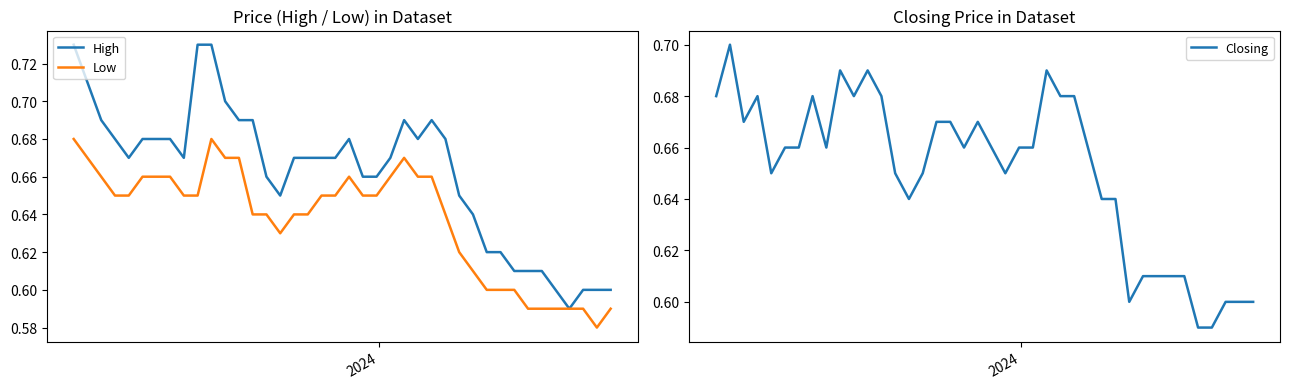

The value of Closing at 34 is 0.2. True or false?

False